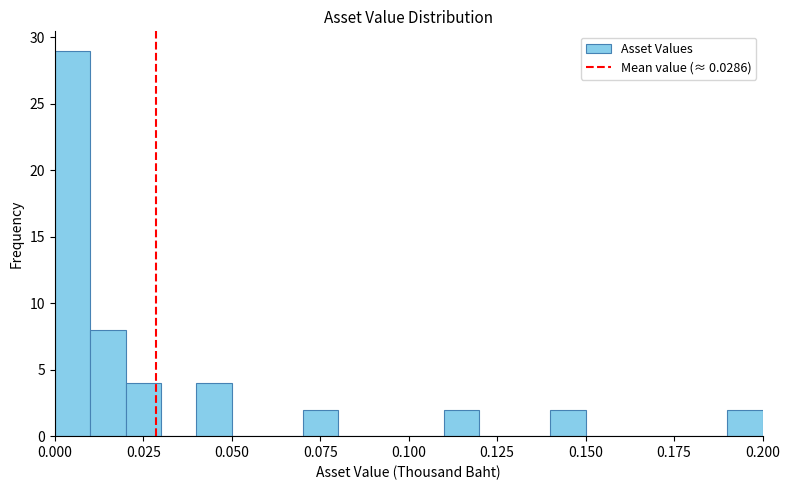

Read against the x-axis, roughly where is the centre of the tallest bar?

0.005